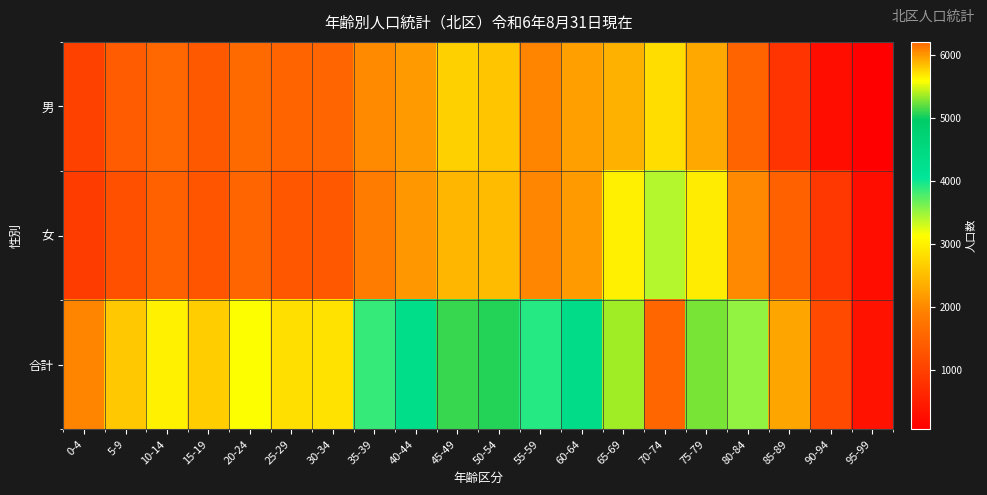

Which category has the highest value across all series?

70-74